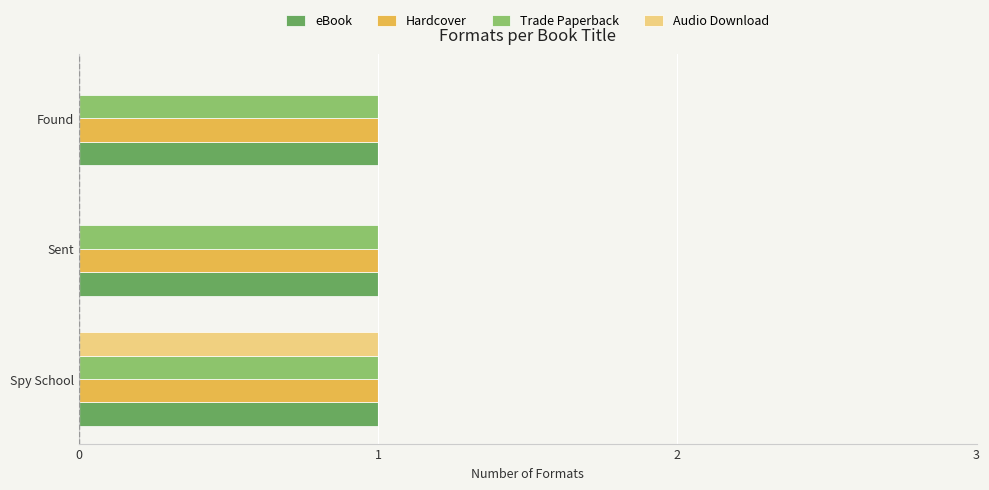

What is the total value across all series at Sent?

3